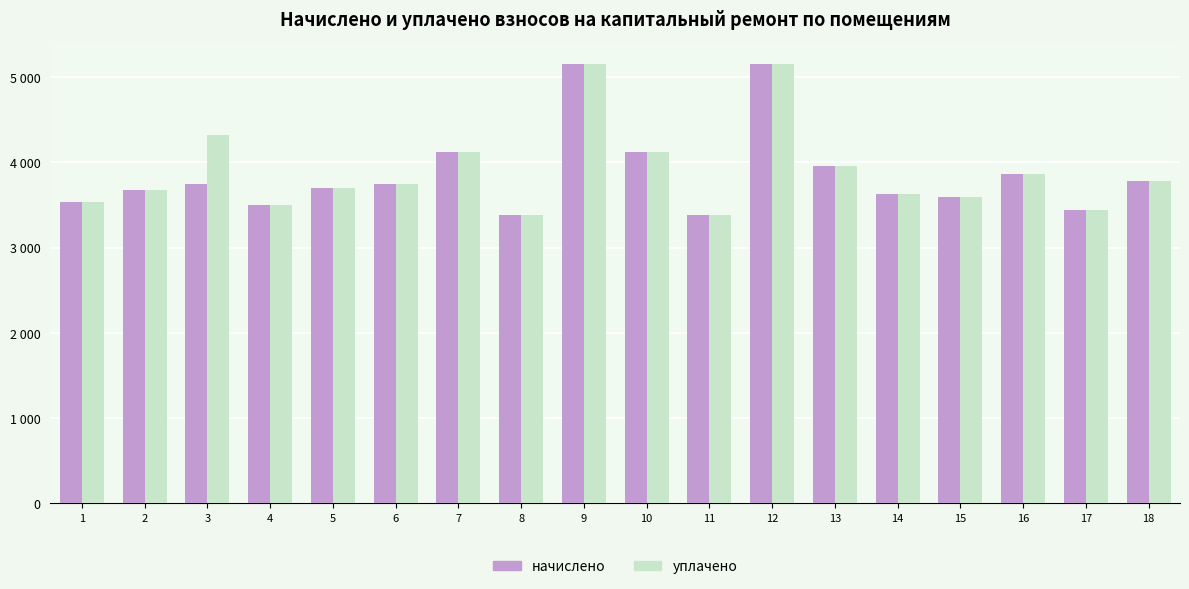

List the series in order of their peak value, highest first.

начислено, уплачено